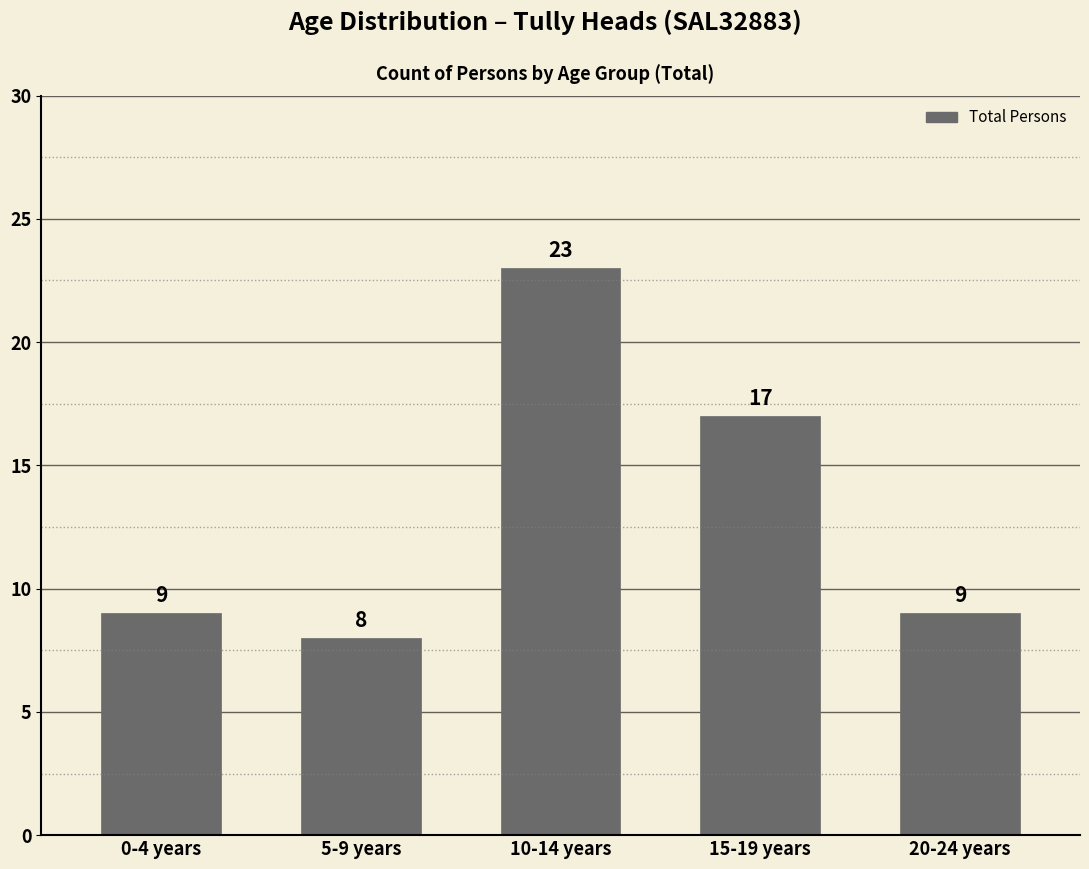

The value at 0-4 years is 9. True or false?

True